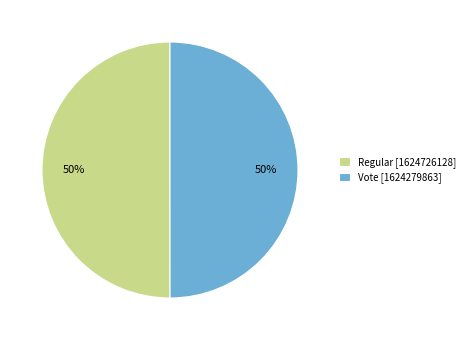

What percentage is the Vote [1624279863] slice, to the nearest percent?

50%